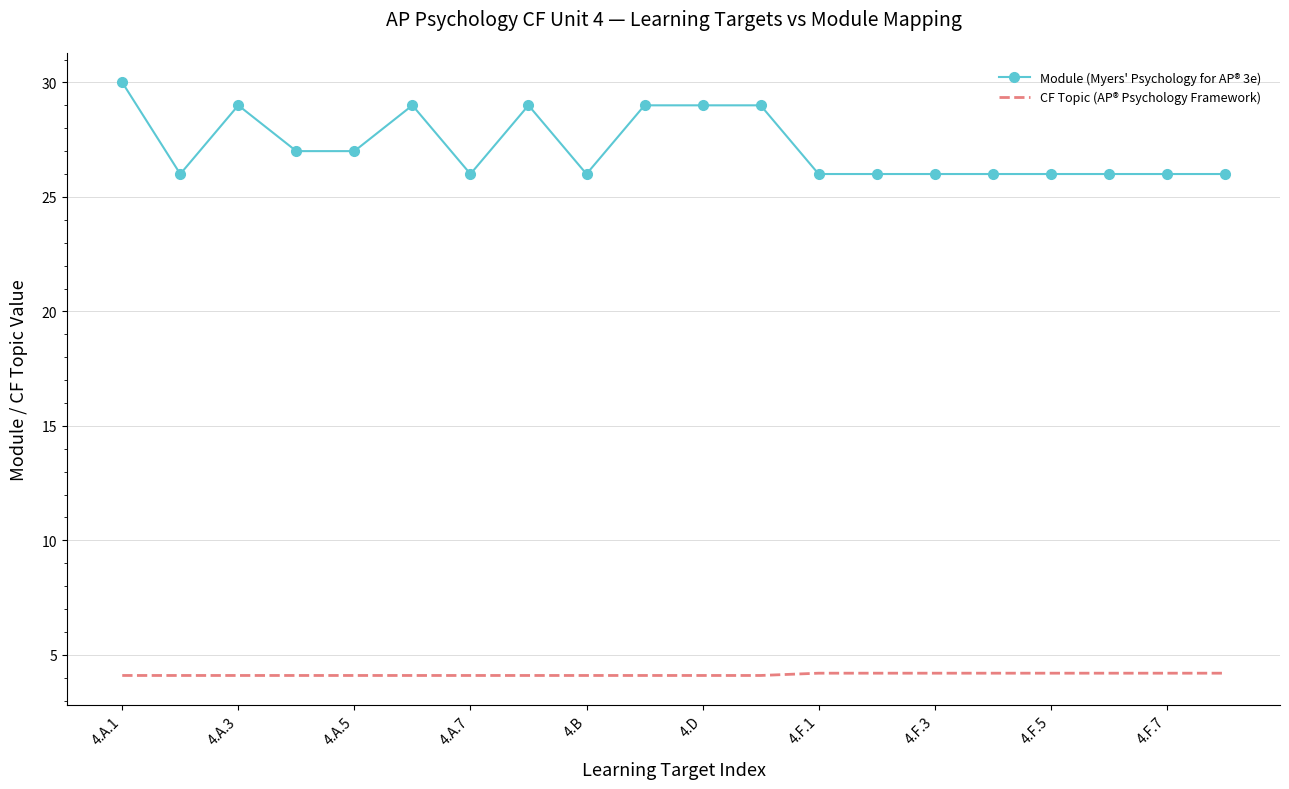

Which series has the largest total across all categories?

Module (Myers' Psychology for AP® 3e)